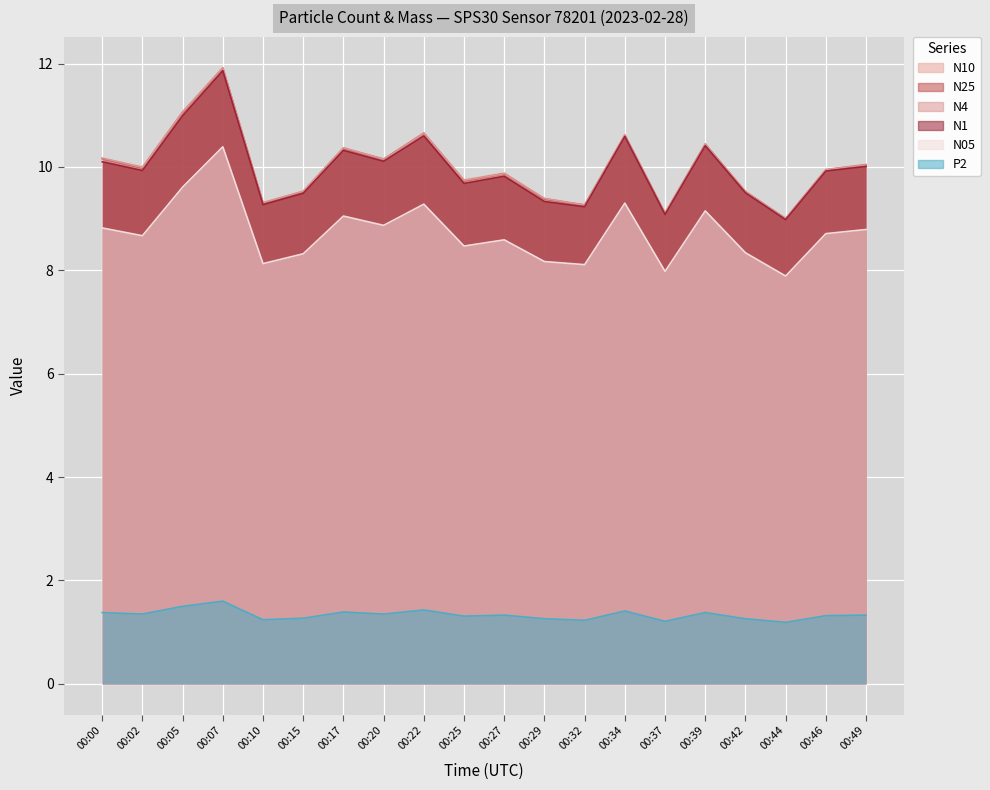

What value does the N25 series have at 00:27?

9.9